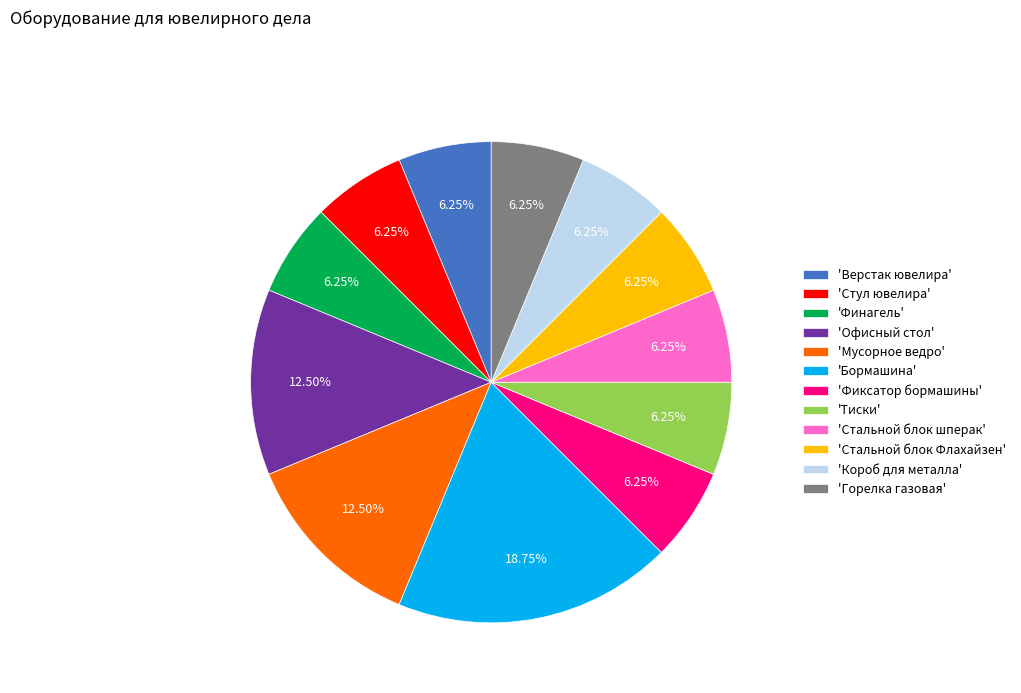

What is the ratio of the value at 'Стальной блок Флахайзен' to the value at 'Короб для металла'?

1.0